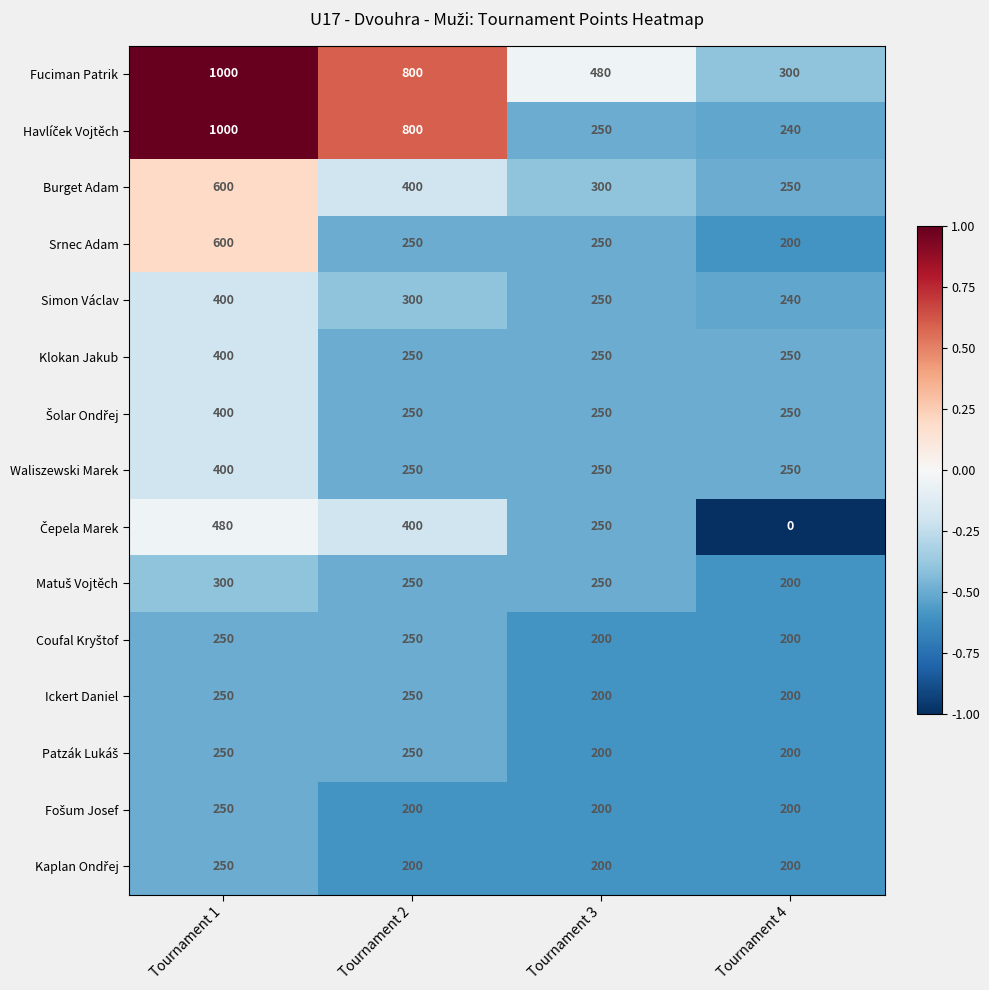

What is the difference between the Ickert Daniel values at Tournament 3 and Tournament 2?

50